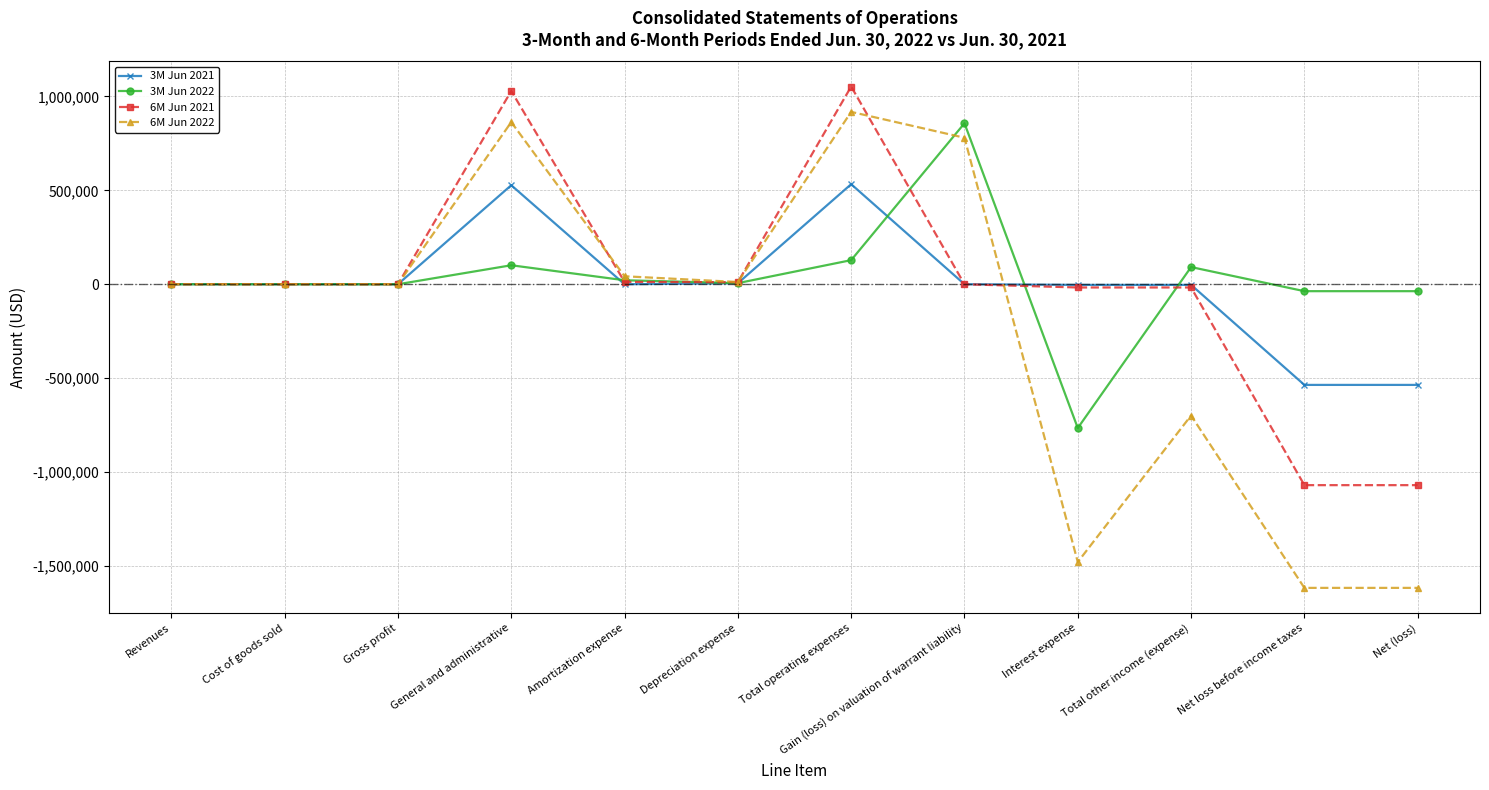

Where does the 6M Jun 2021 series first go above 224?

Revenues